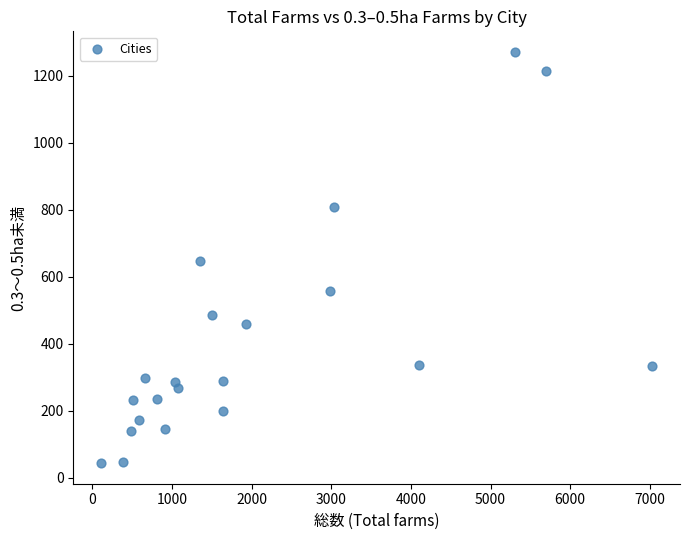

What is the range of X values (max minus min)?

6924